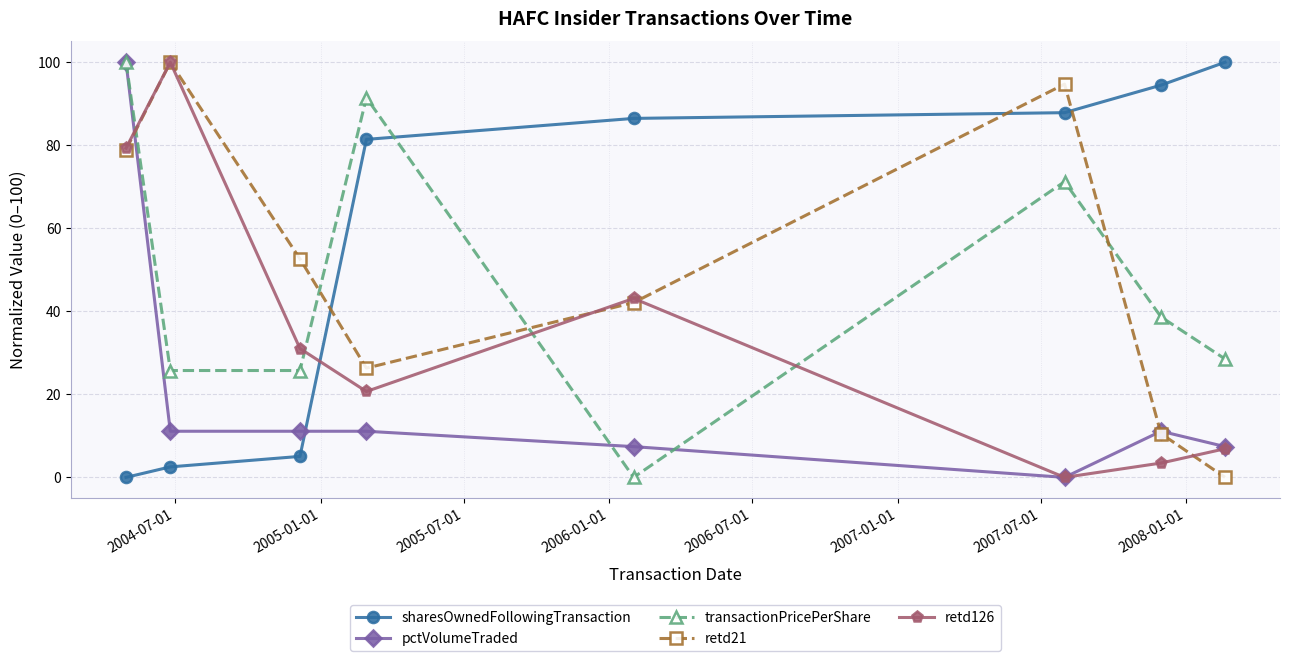

What are all the series names shown in the legend?

sharesOwnedFollowingTransaction, pctVolumeTraded, transactionPricePerShare, retd21, retd126